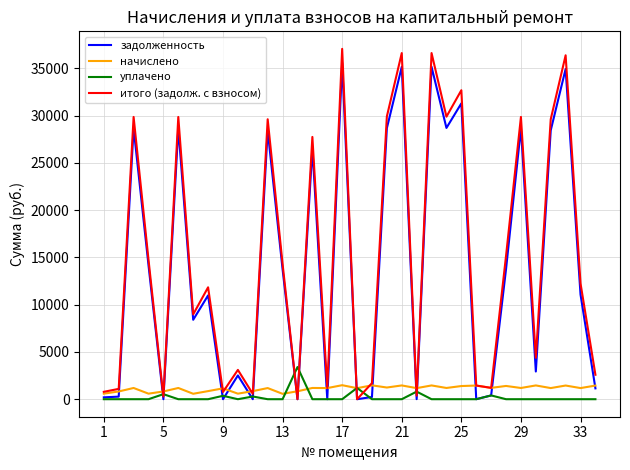

Which series has the largest range (max minus min)?

итого (задолж. с взносом)